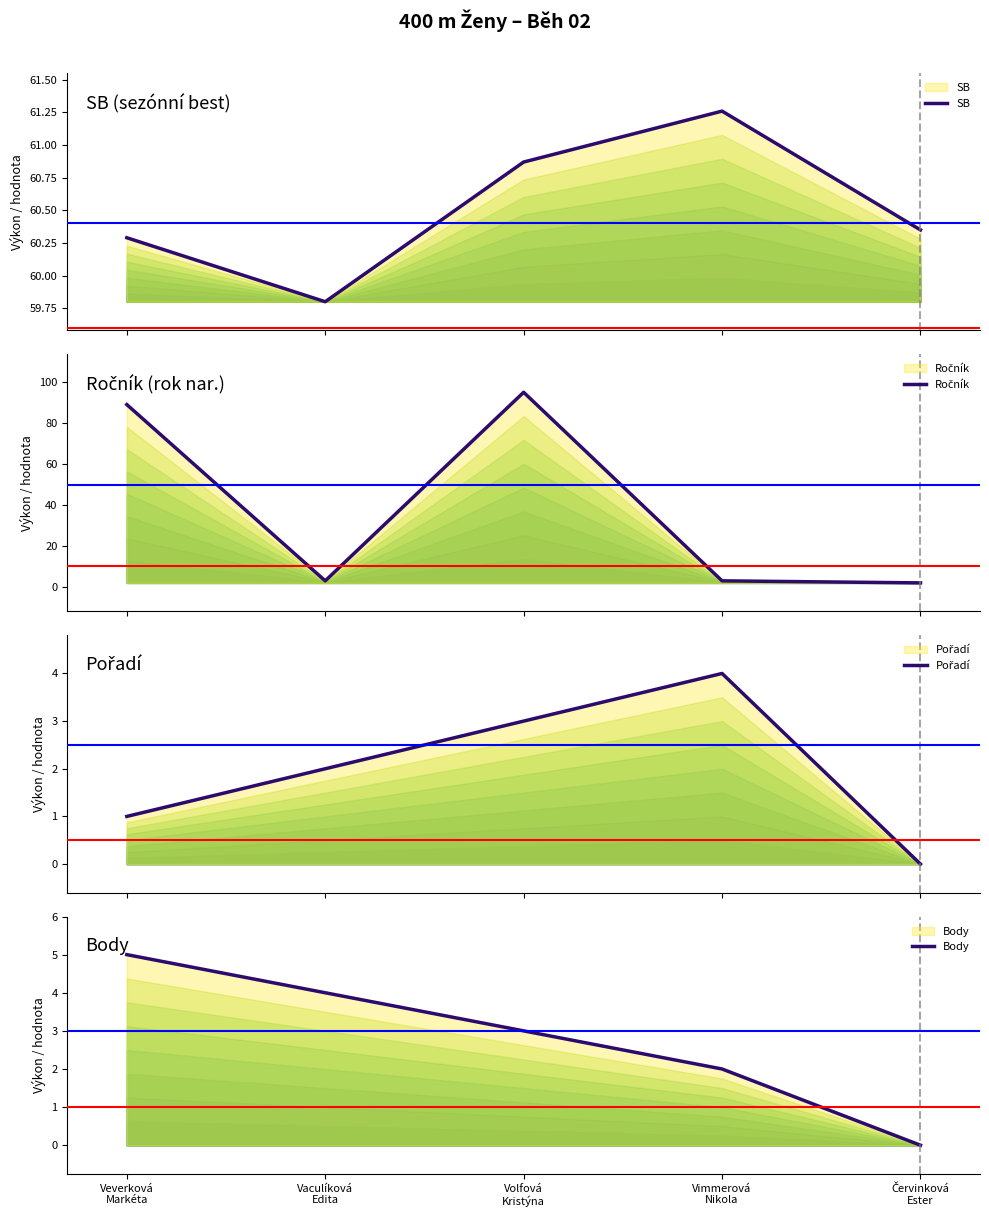

What is the sum of all Body values?

14.0